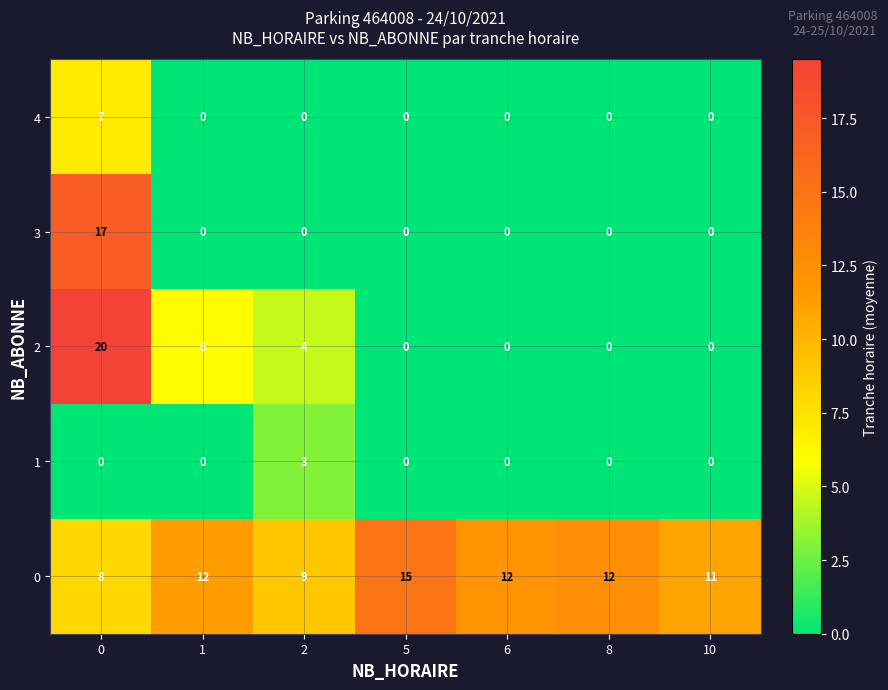

What is the sum of the 2 values at 0 and 10?

20